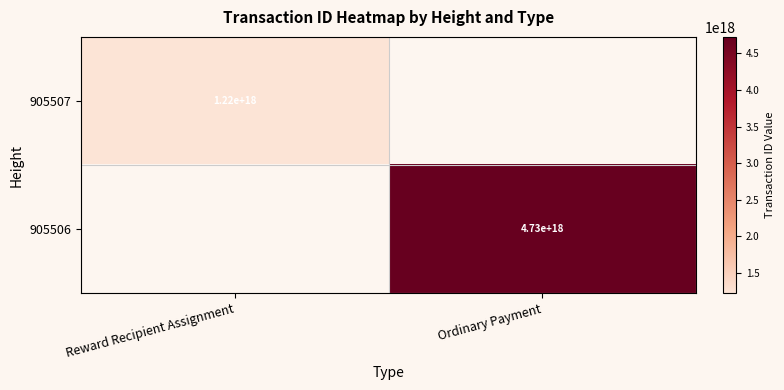

The 905507 series shows 1220000000000000000 at Reward Recipient Assignment. True or false?

True